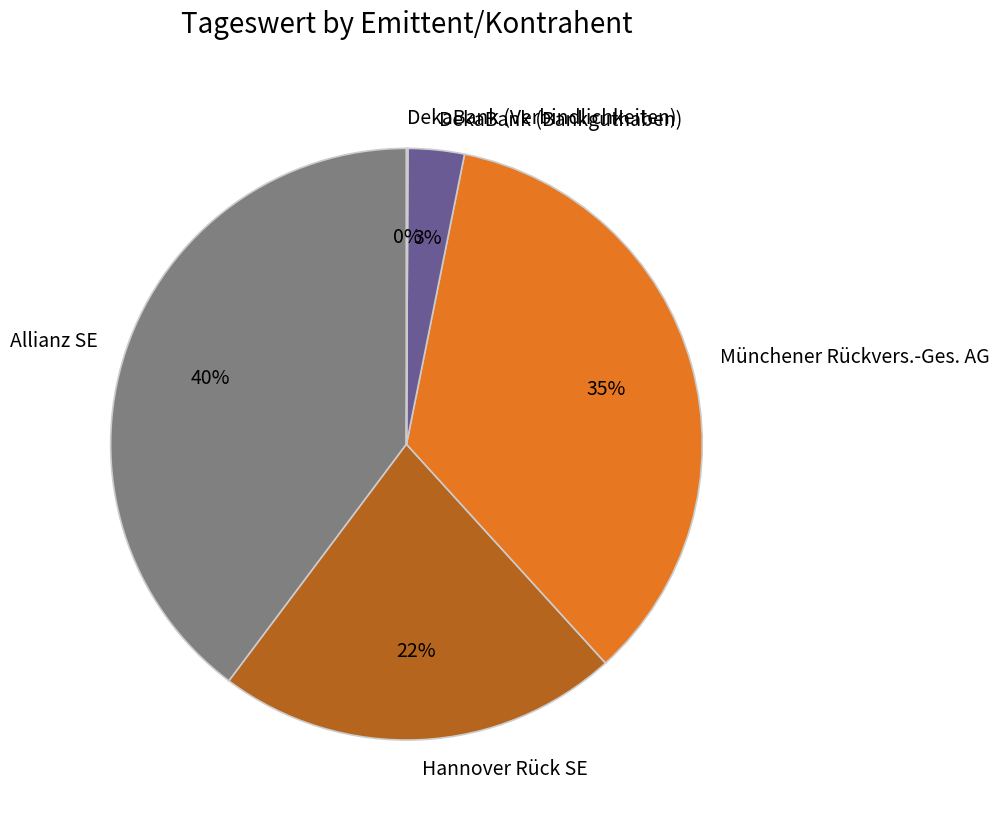

True or false: Allianz SE accounts for 26% of the total.

False